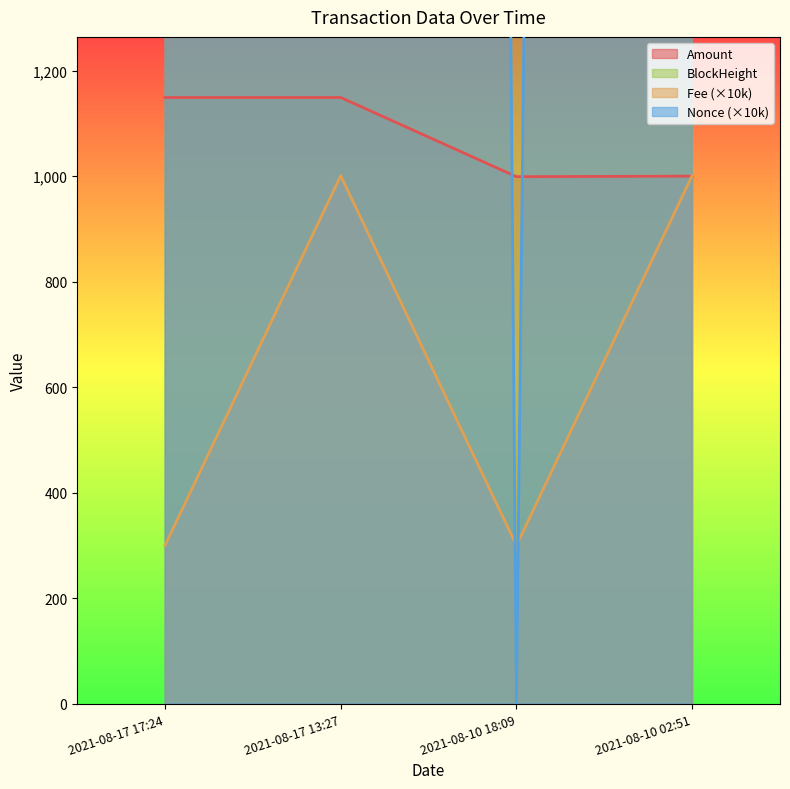

List the labels in order of BlockHeight value, largest first.

2021-08-17 17:24, 2021-08-17 13:27, 2021-08-10 18:09, 2021-08-10 02:51